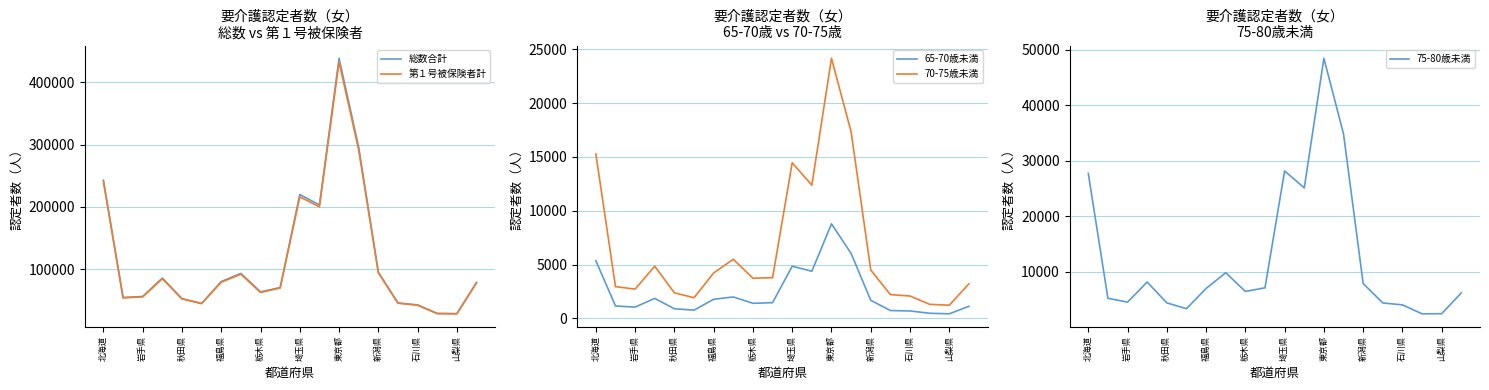

True or false: 75-80歳未満 has more than 1 points higher than both neighbors.

True